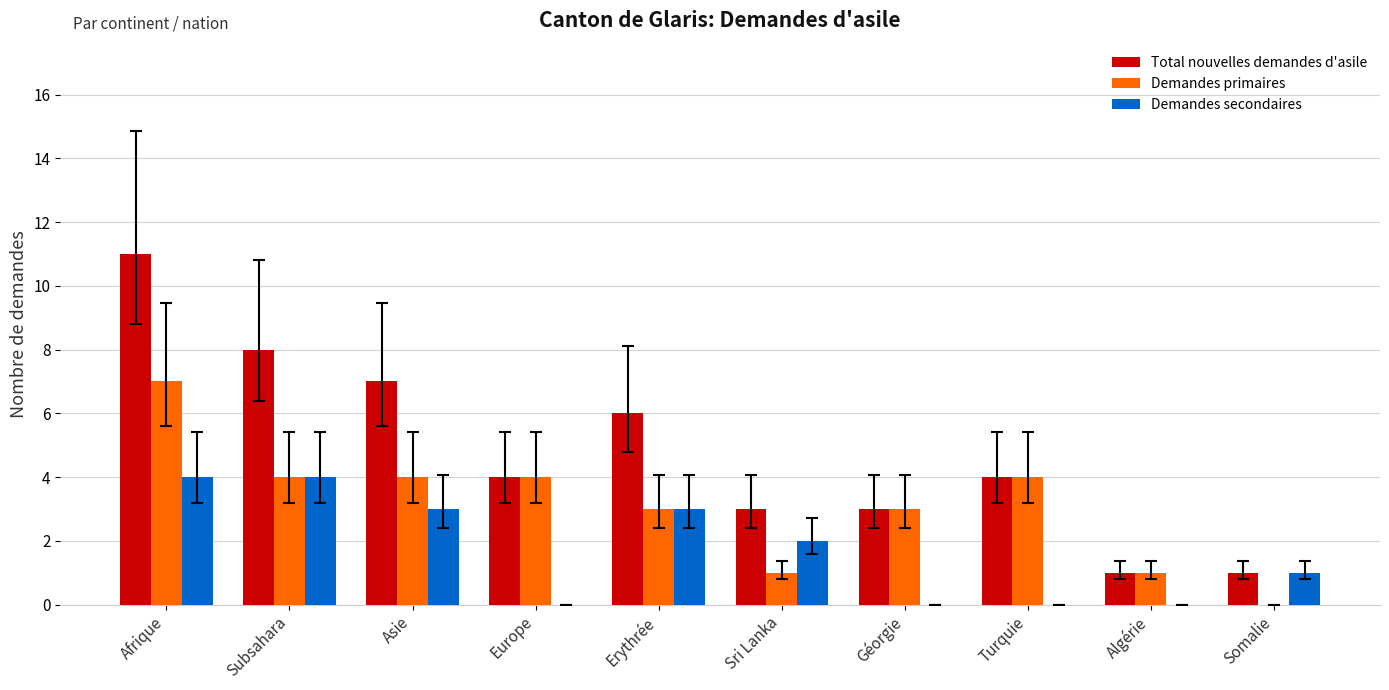

The value of Demandes primaires at Sri Lanka is 1. True or false?

True